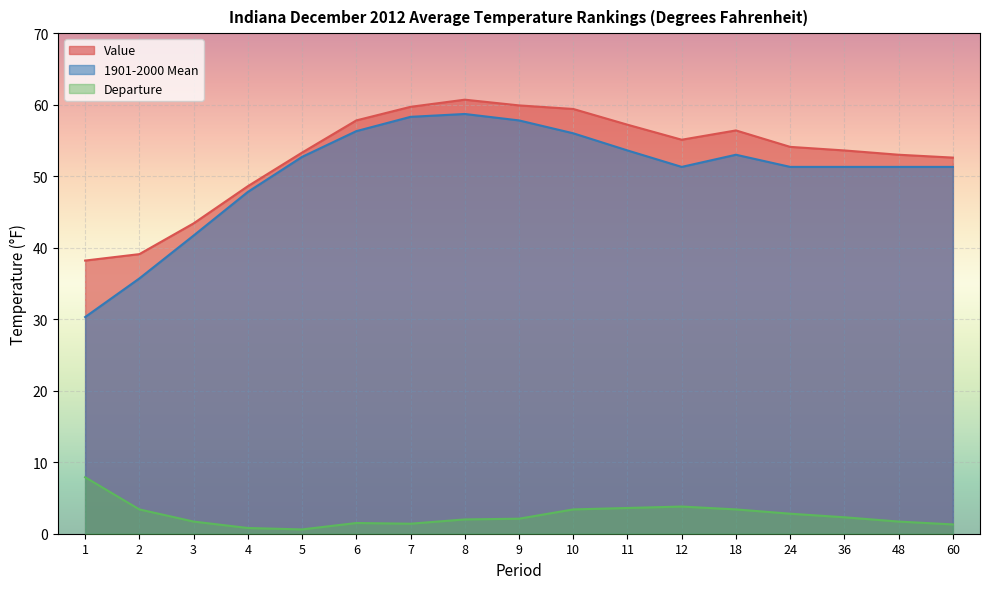

Where is the first local maximum for 1901-2000 Mean?

8